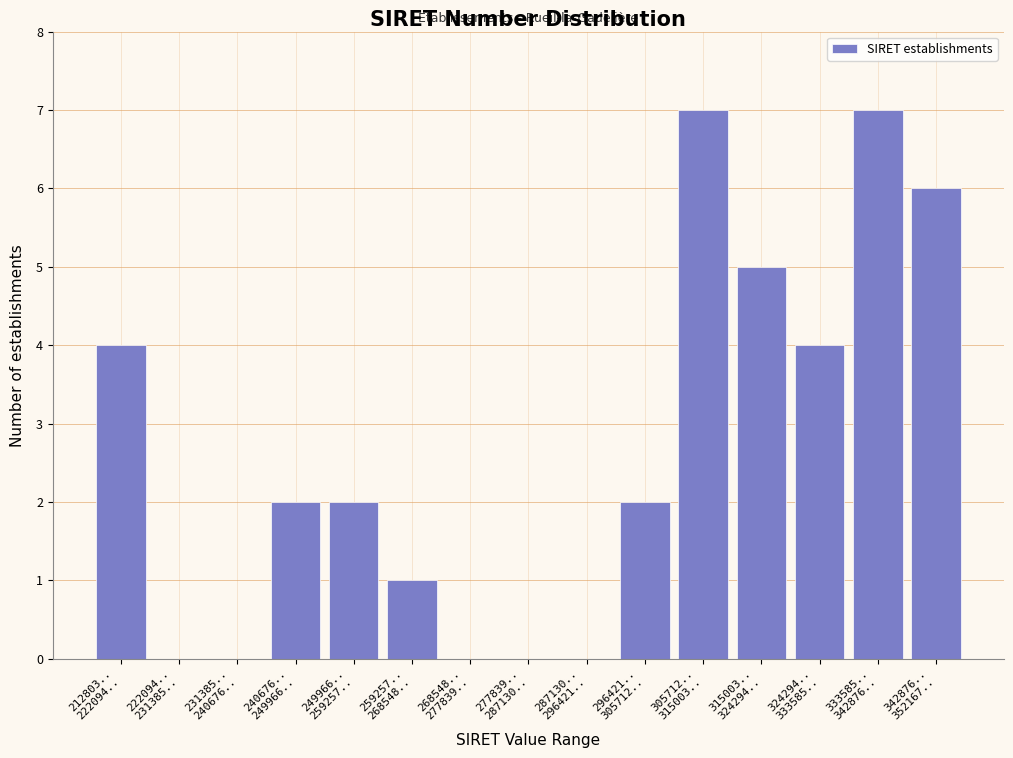

What is the sum of all values?

40